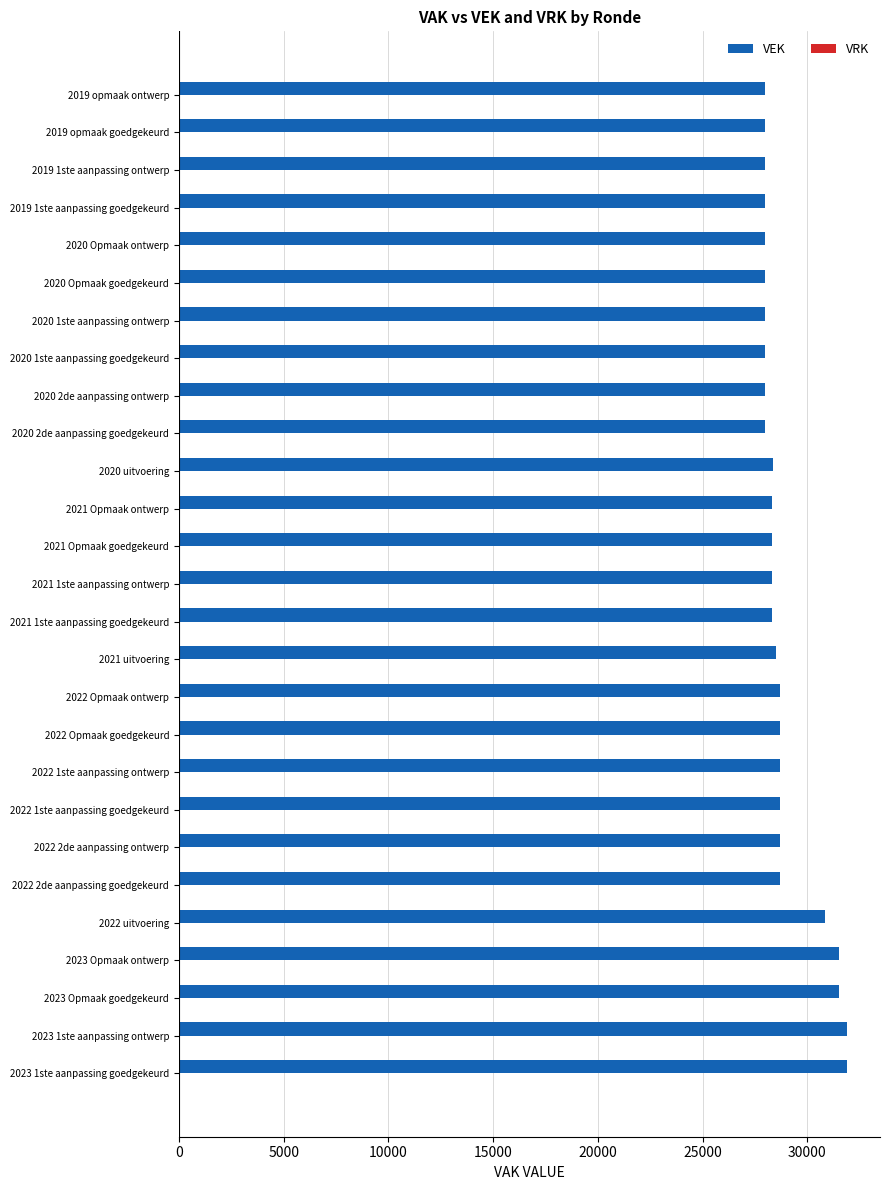

Are the bars horizontal?

Yes